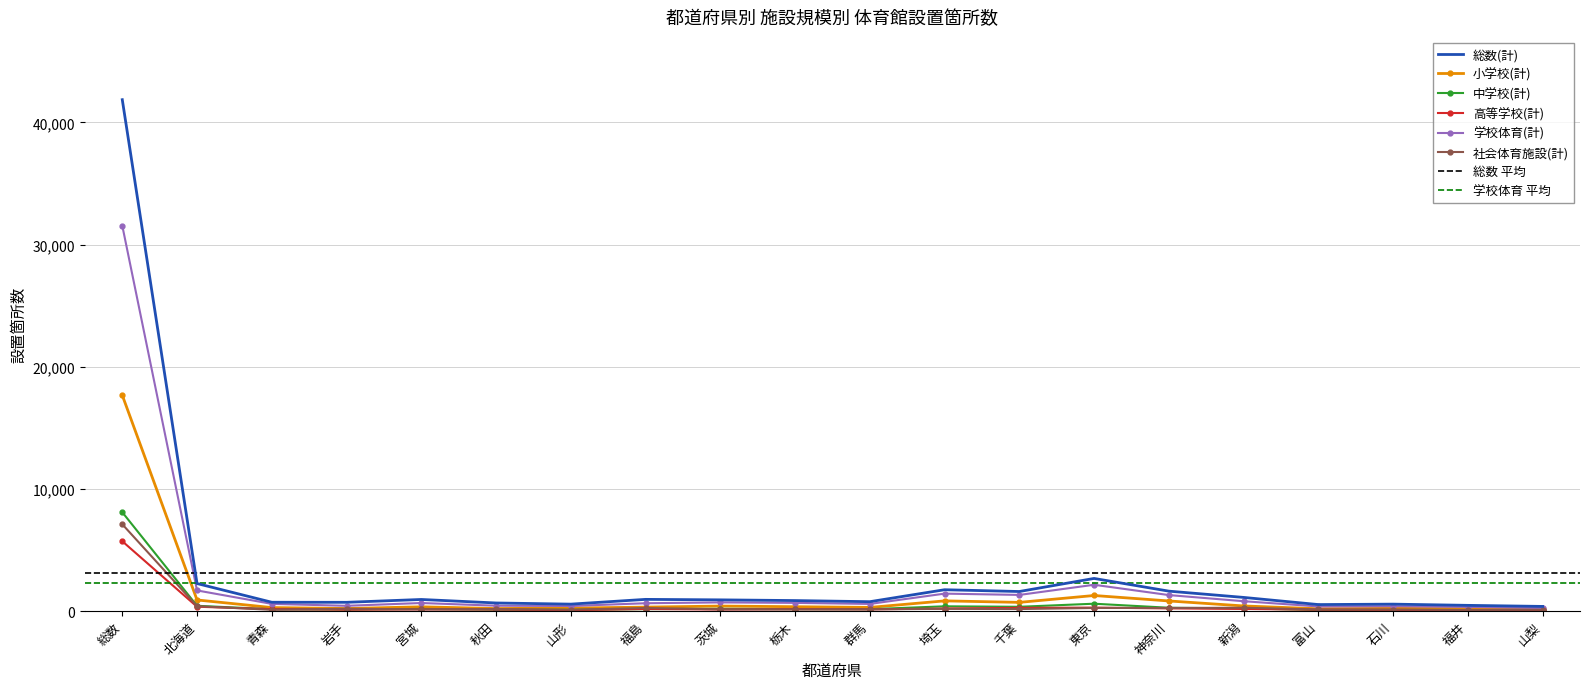

What are all the series names shown in the legend?

総数(計), 小学校(計), 中学校(計), 高等学校(計), 学校体育(計), 社会体育施設(計)